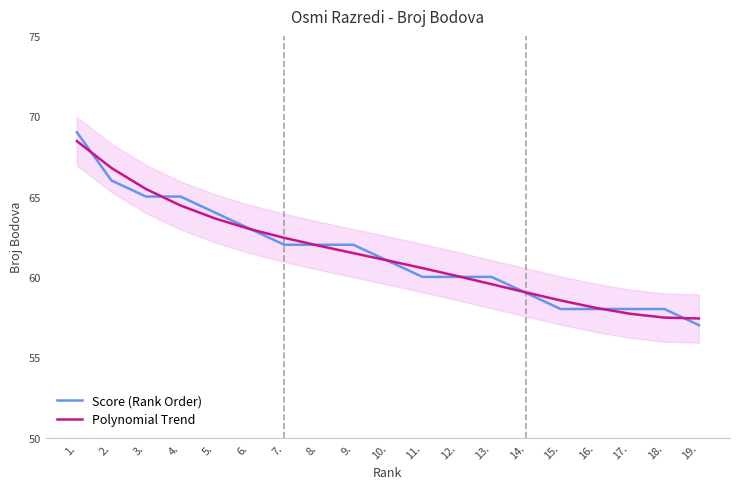

What is the maximum value shown in the chart?

69.0